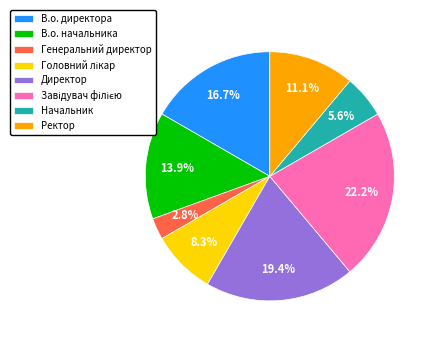

What portion of the pie excludes В.о. директора?

83.3%